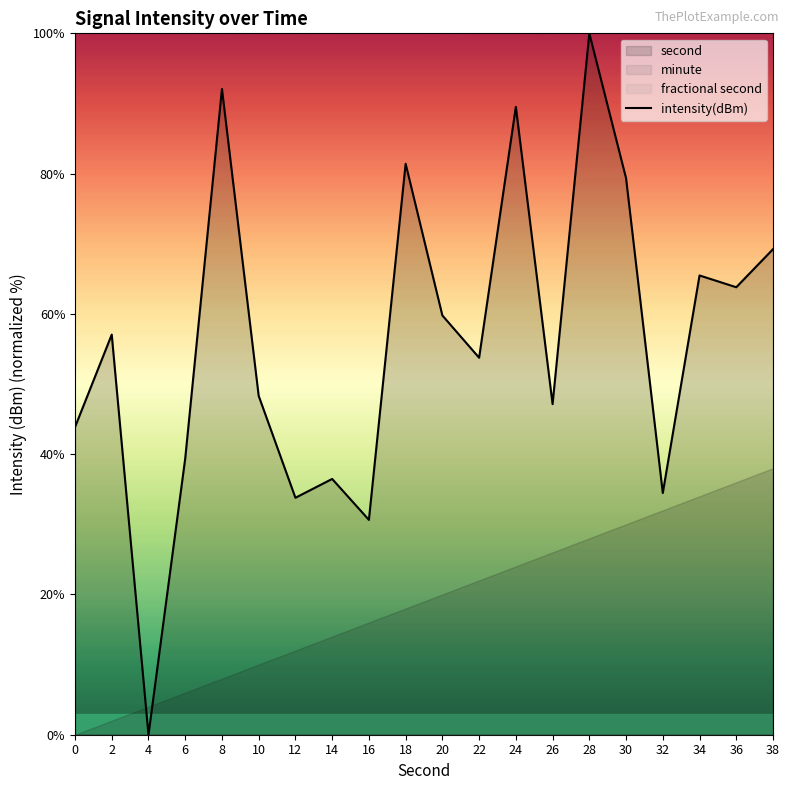

List the labels in order of value, largest first.

28, 8, 24, 18, 30, 38, 34, 36, 20, 2, 22, 10, 26, 0, 6, 14, 32, 12, 16, 4